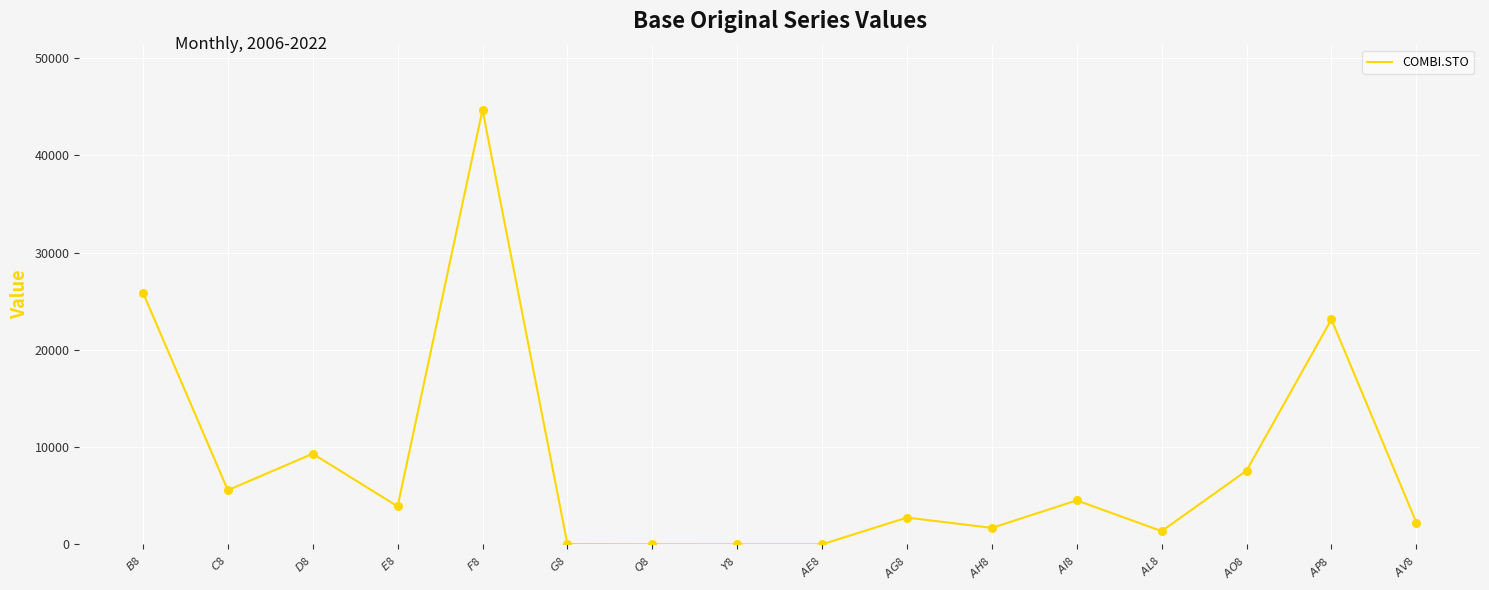

Which has a higher value, $AG$8 or $AI$8?

$AI$8